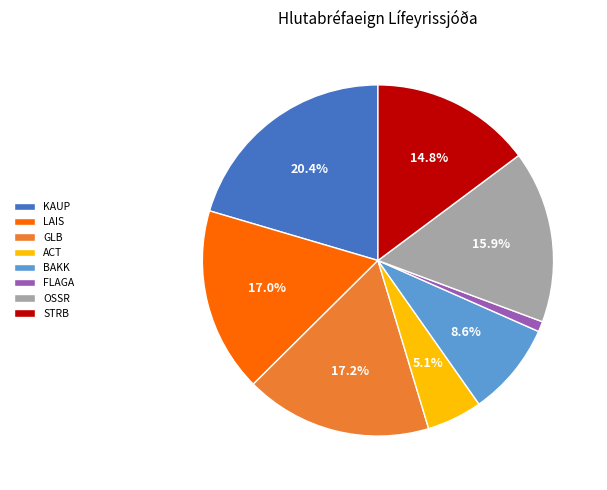

To the nearest percent, what percentage of the pie is STRB?

15%